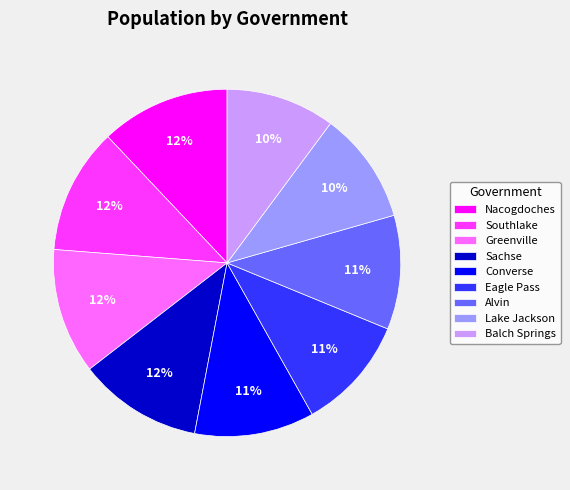

What is the ratio of the value at Sachse to the value at Southlake?

1.0